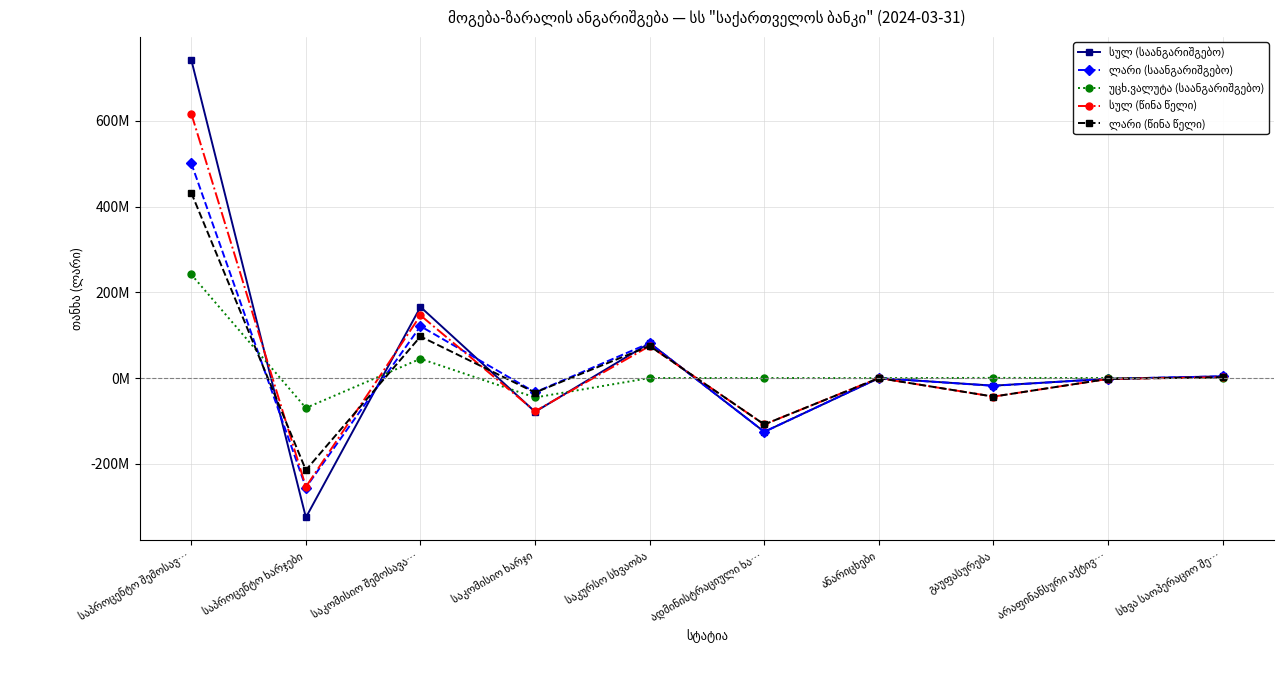

Which series changed the most between საპროცენტო ხარჯები and გაუფასურება?

სულ (საანგარიშგებო)